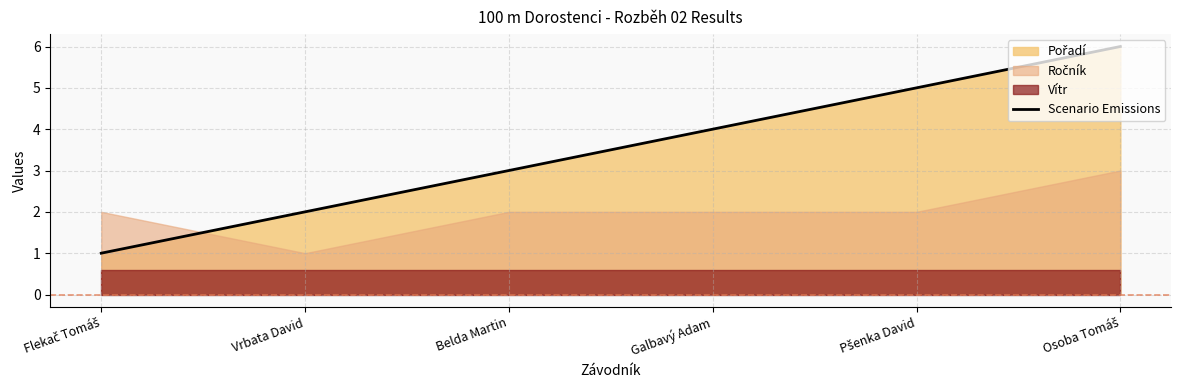

Between Osoba Tomáš and Vrbata David, which is larger?

Osoba Tomáš